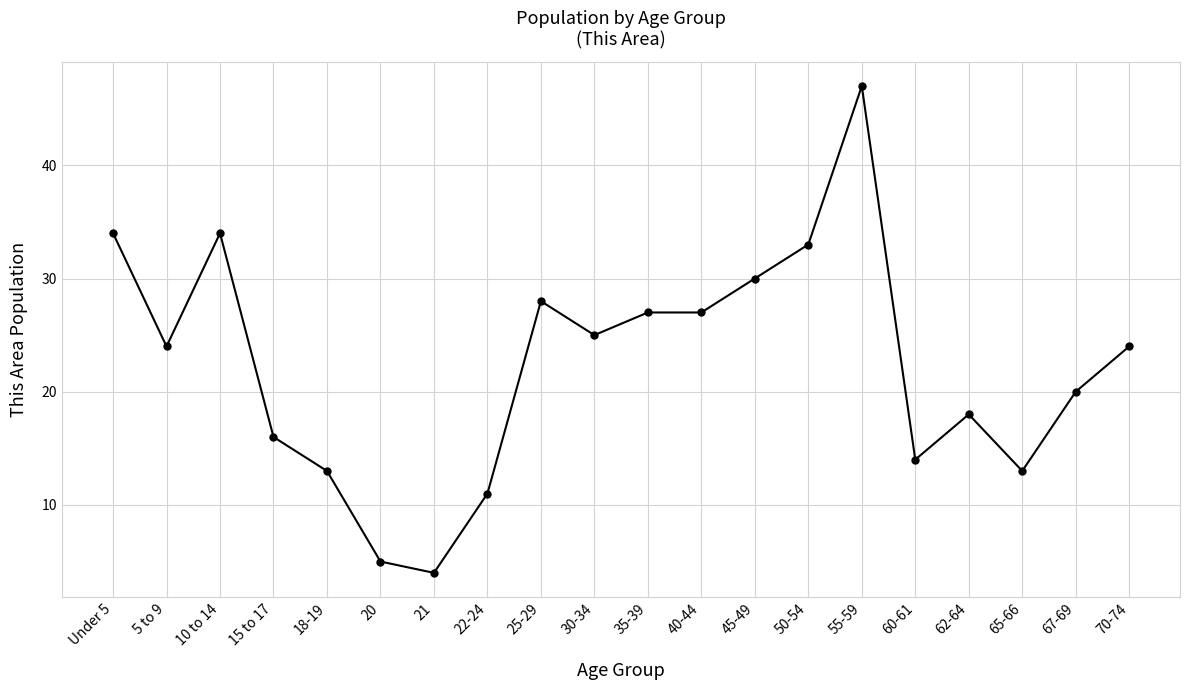

Reading left to right, what are all the values shown in this chart?

34	24	34	16	13	5	4	11	28	25	27	27	30	33	47	14	18	13	20	24